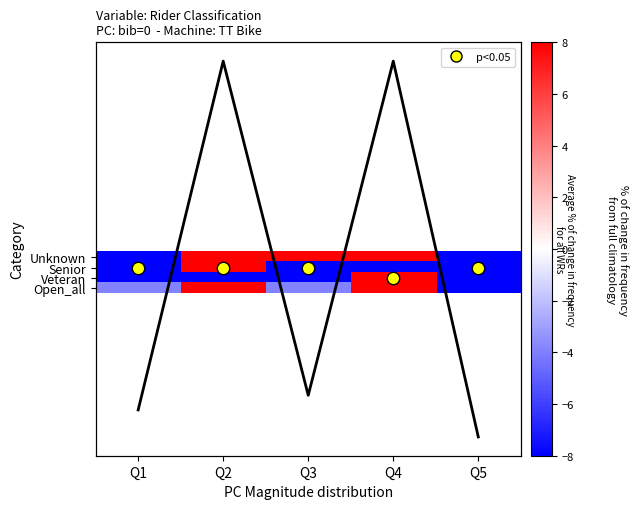

What is the spread (max minus min) of values at Q3?

113.6